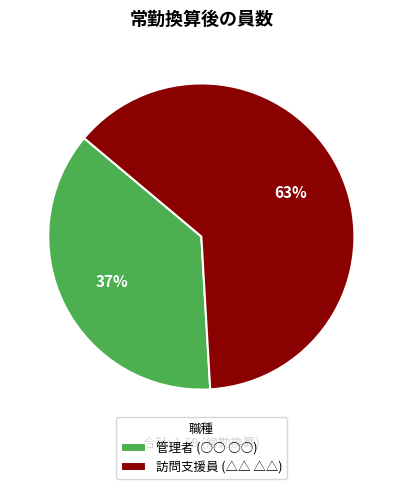

The 管理者 (○○ ○○) slice represents 37% of the pie. True or false?

True